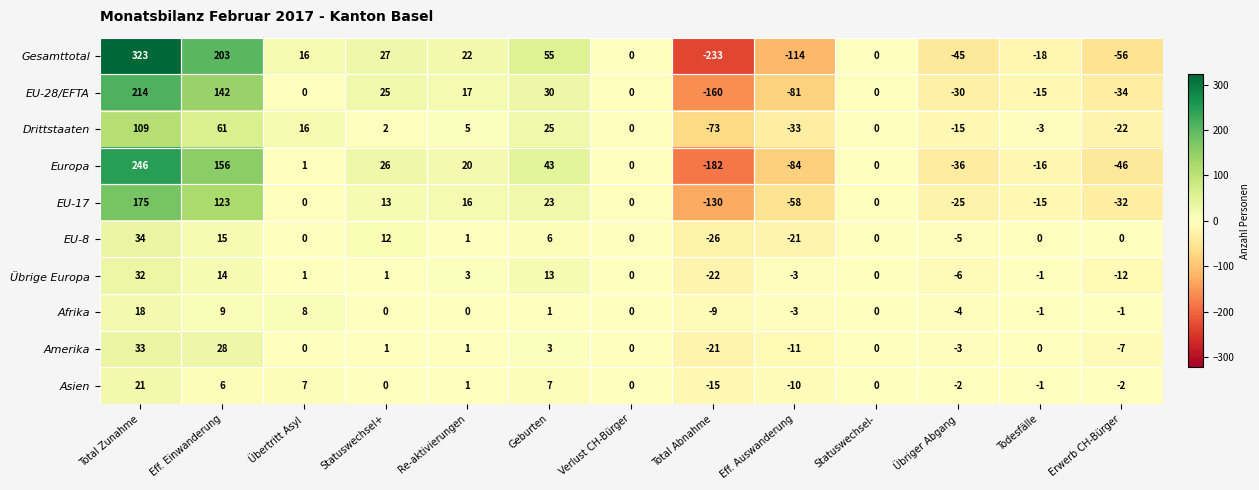

Which category has the highest value across all series?

Total Zunahme